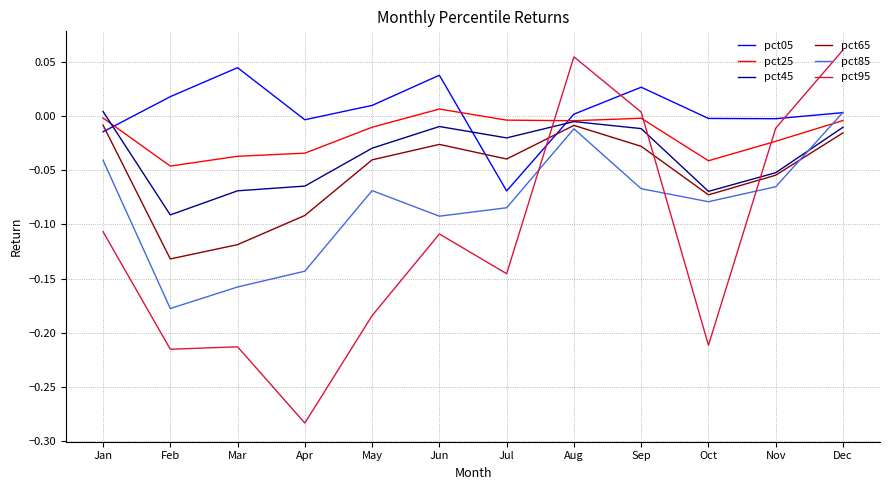

What are all the series names shown in the legend?

pct05, pct25, pct45, pct65, pct85, pct95